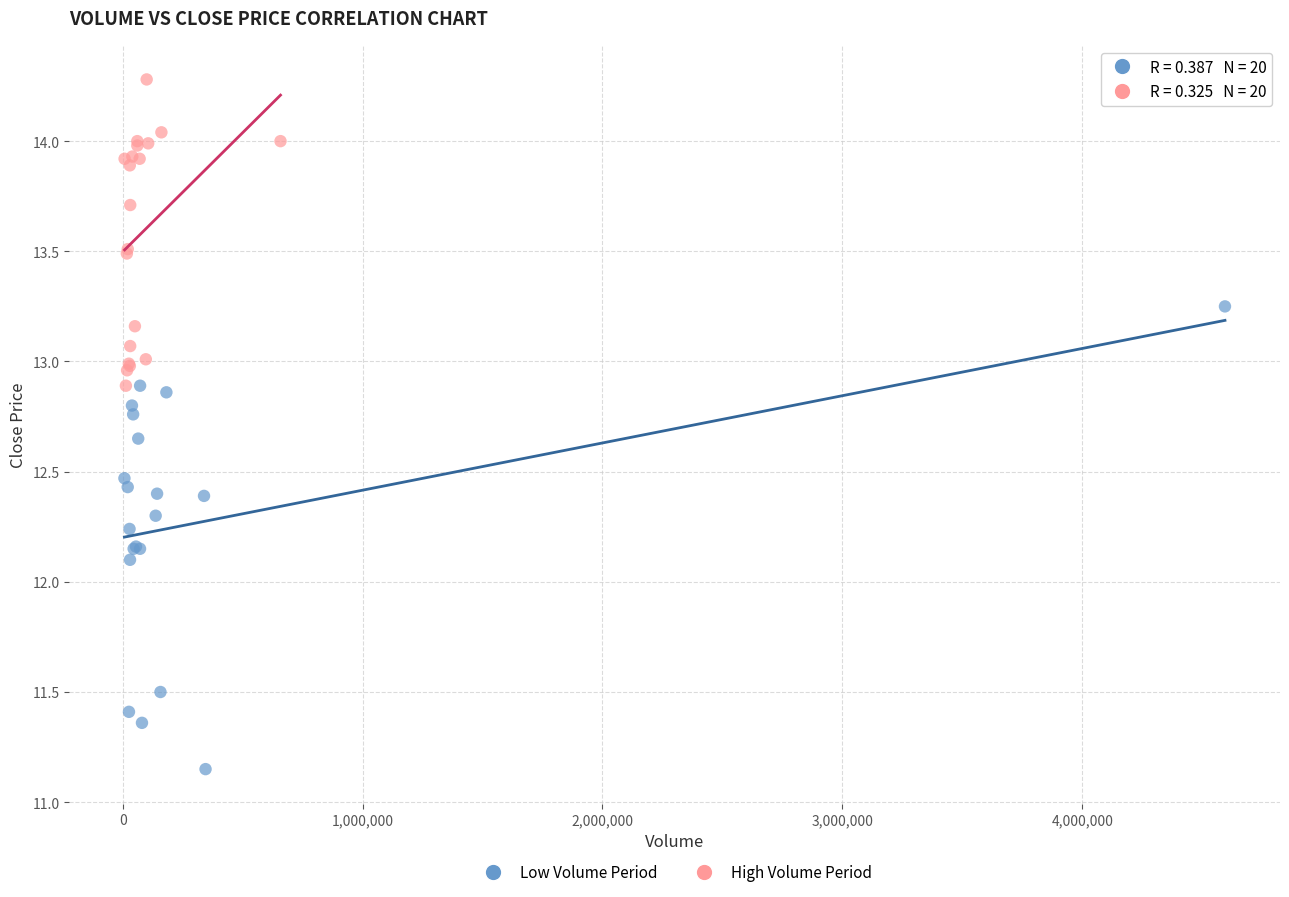

Which series has the largest Y range (max minus min)?

Low Volume Period